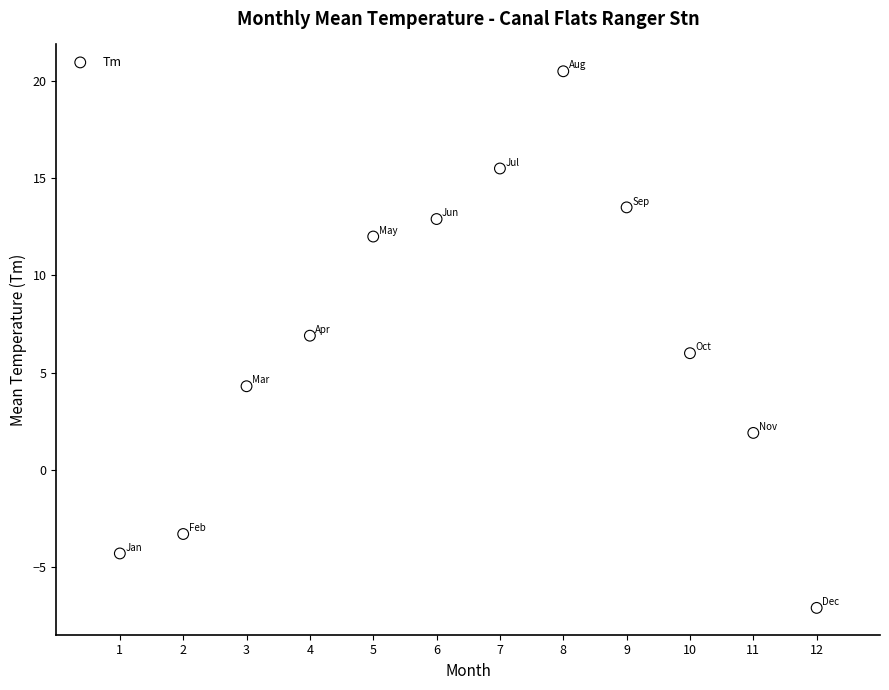

What is the average Y value?

6.6